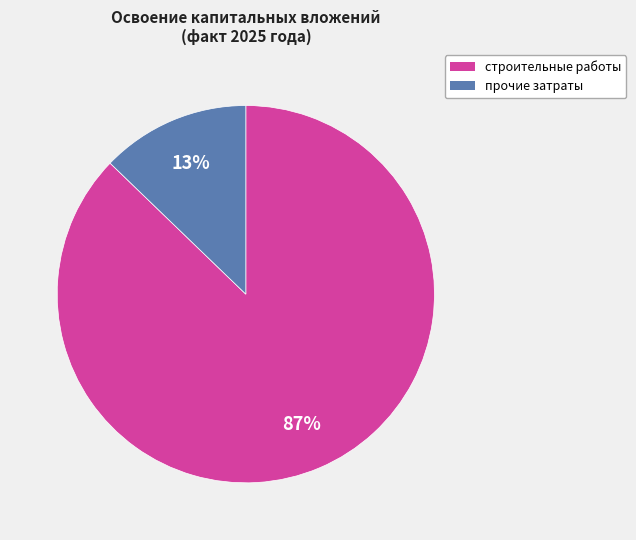

To the nearest percent, what is the difference between the largest and smallest slice percentages?

74%